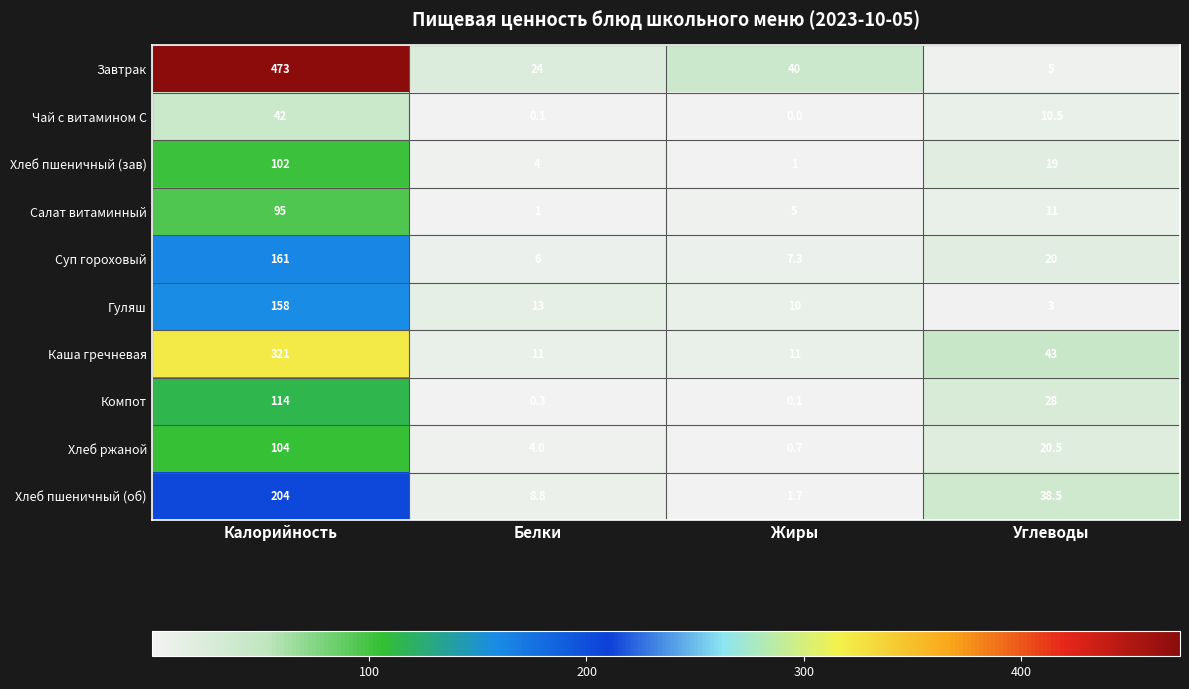

Which series has the largest total across all categories?

Завтрак